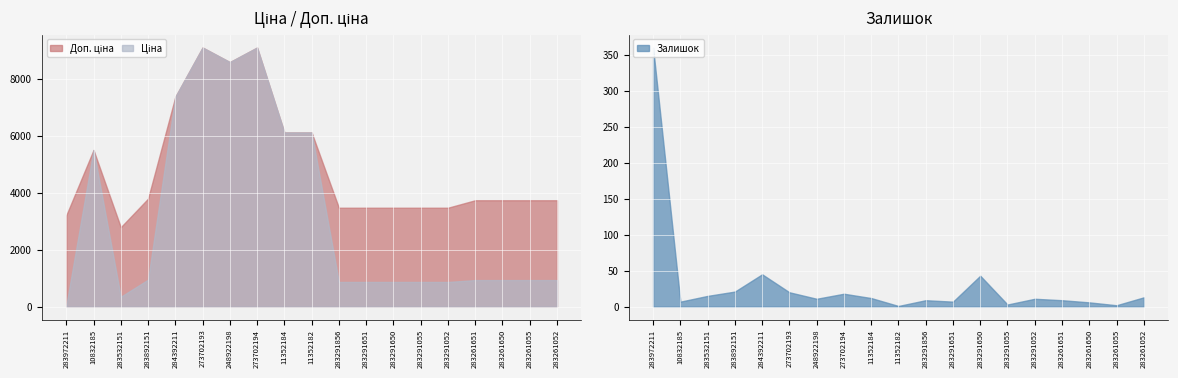

What is the difference between the Залишок values at 11352184 and 283291055?

9